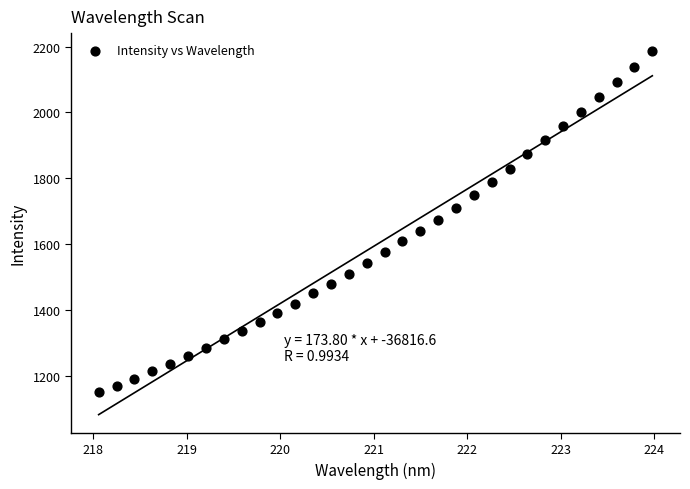

What is the range of Y values (max minus min)?

1035.0